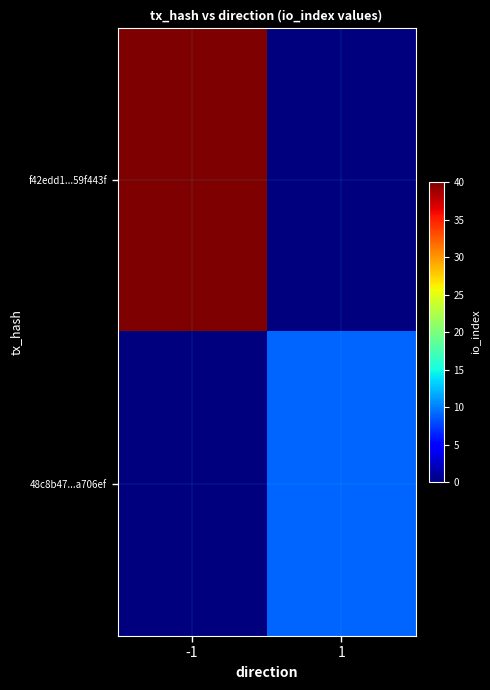

Reading right to left, extract all data points from this chart.

f42edd1...59f443f: 1=0	-1=40
48c8b47...a706ef: 1=9	-1=0